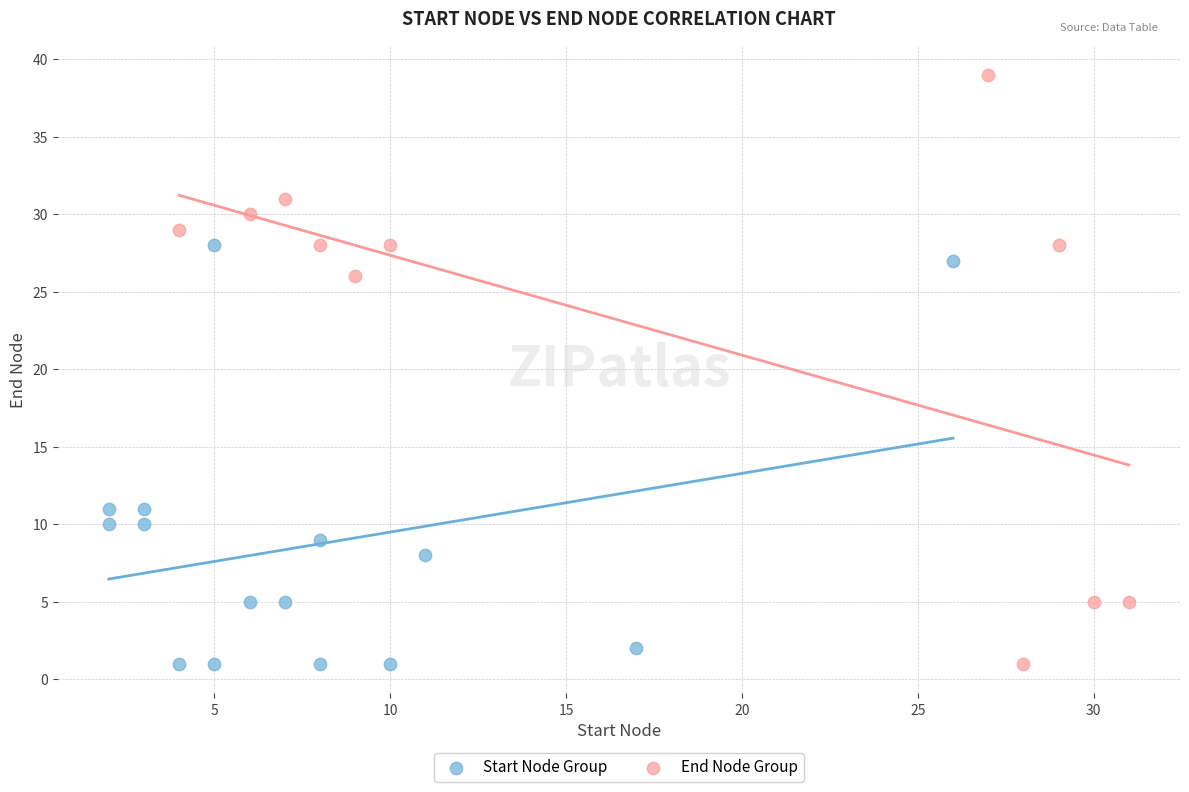

Which series has the largest Y range (max minus min)?

End Node Group